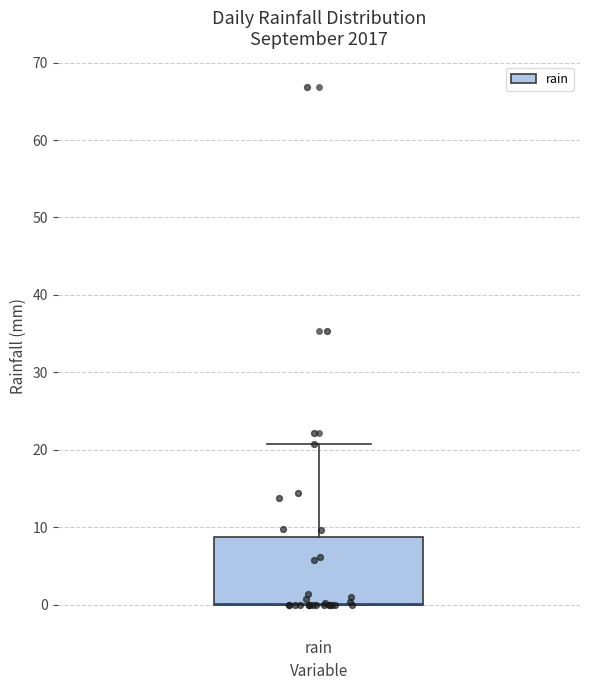

Transcribe this box plot: give where the median line is, the range the box spans, and where the two whiskers end, as read against the y-axis. The values are not printed on the chart, so give them approximately, as read against the axis.

median 0 (drawn on the box's lower edge), box 0 to 9, whiskers 0 to 21